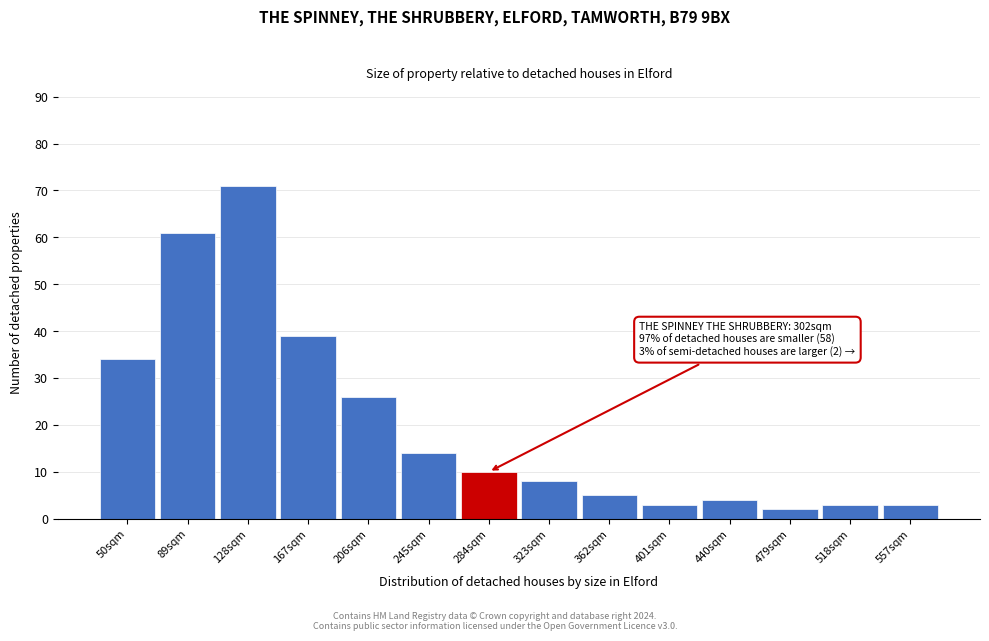

Reading left to right, extract all data points from this chart.

50sqm=34	89sqm=61	128sqm=71	167sqm=39	206sqm=26	245sqm=14	284sqm=10	323sqm=8	362sqm=5	401sqm=3	440sqm=4	479sqm=2	518sqm=3	557sqm=3